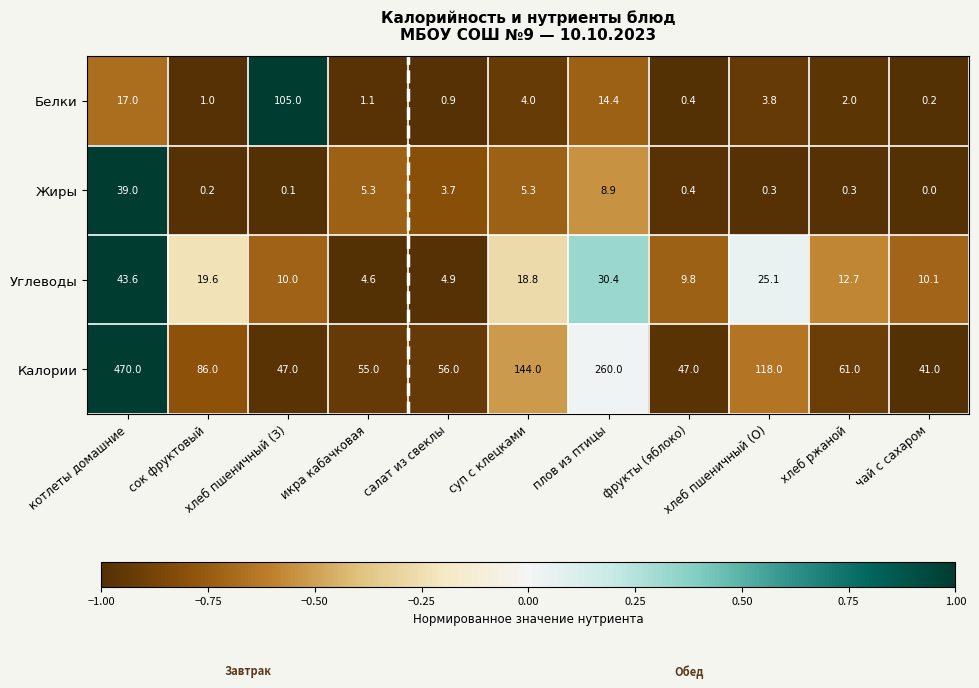

Which series changed the most between сок фруктовый and хлеб пшеничный (О)?

Калории